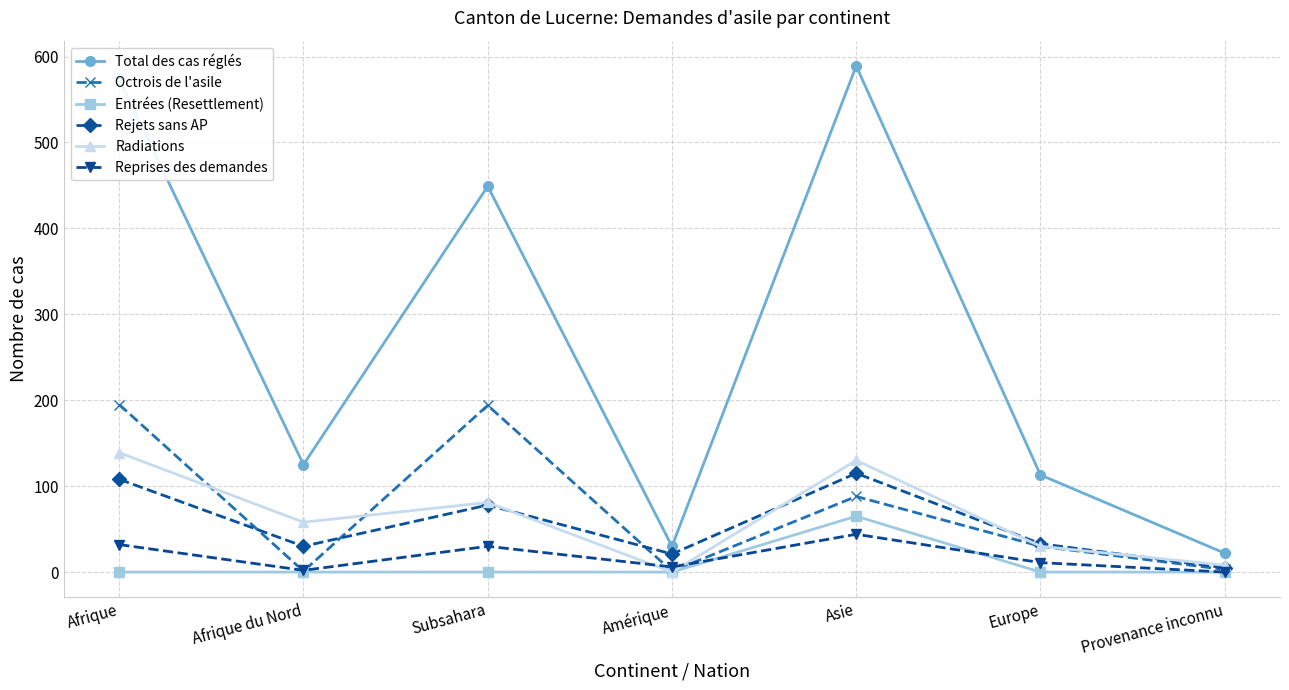

The Octrois de l'asile series shows 69 at Afrique. True or false?

False